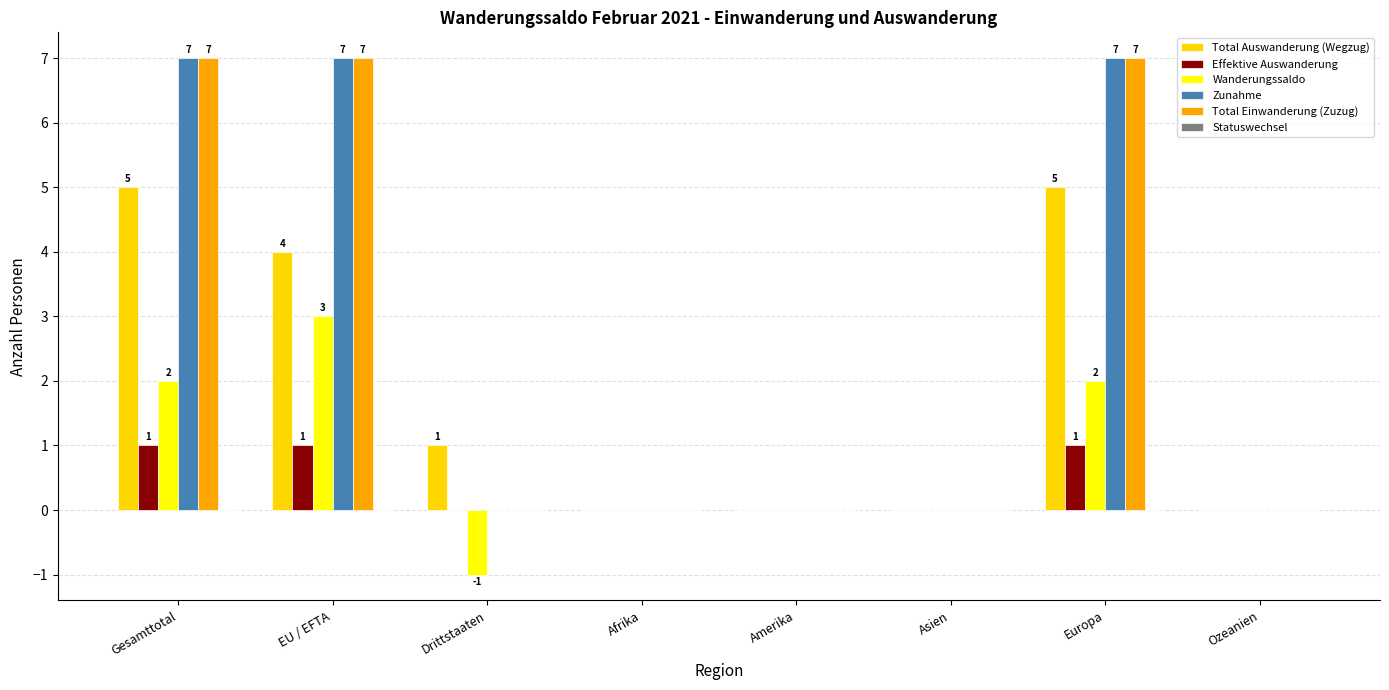

What is the sum of all Zunahme values?

21